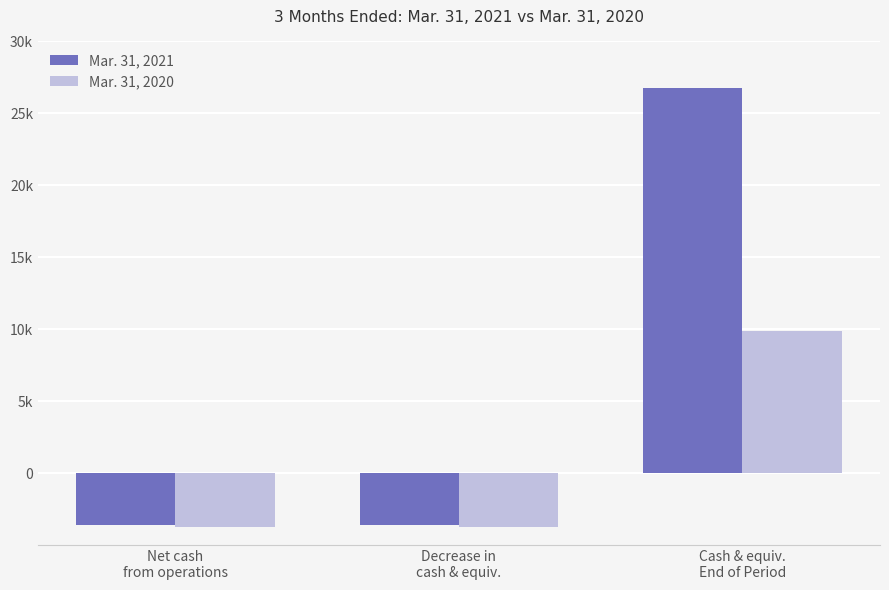

List the labels in order of Mar. 31, 2021 value, smallest first.

Net cash
from operations, Decrease in
cash & equiv., Cash & equiv.
End of Period